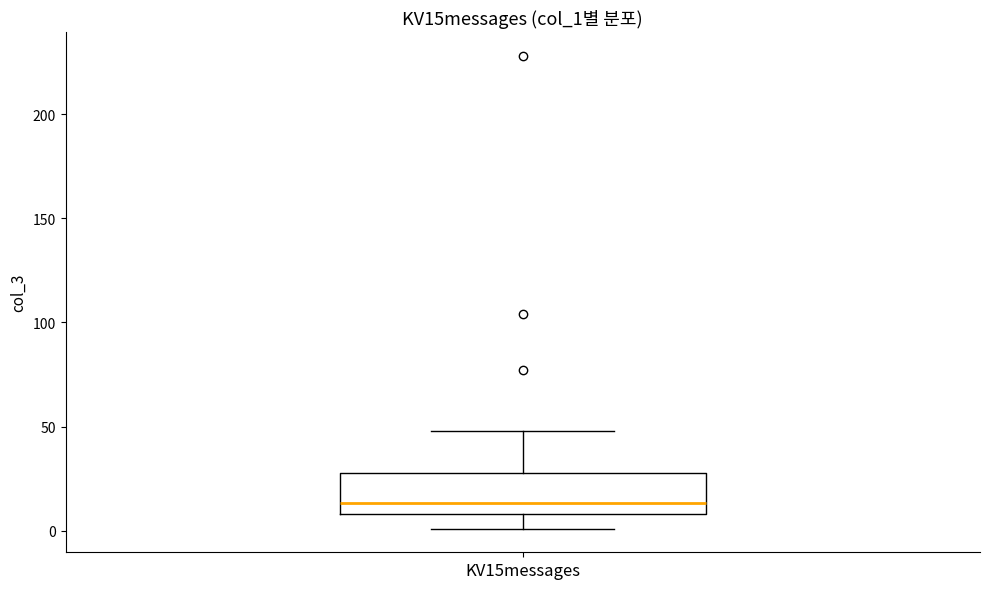

Read this box plot against the y-axis: the position of the median line, the range covered by the box, and the ends of both whiskers. The values are not printed on the chart, so give them approximately, as read against the axis.

median 15, box 10 to 30, whiskers 0 to 50